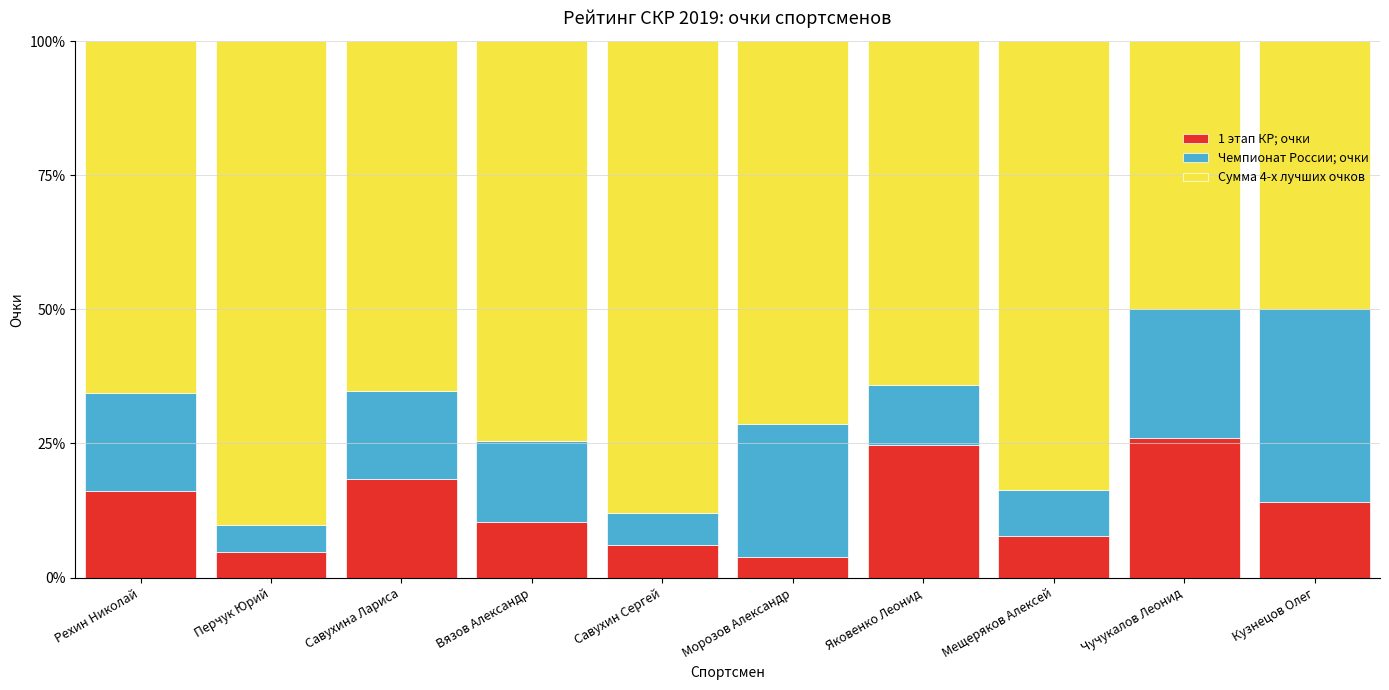

What is the total value across all series at Яковенко Леонид?

100.0